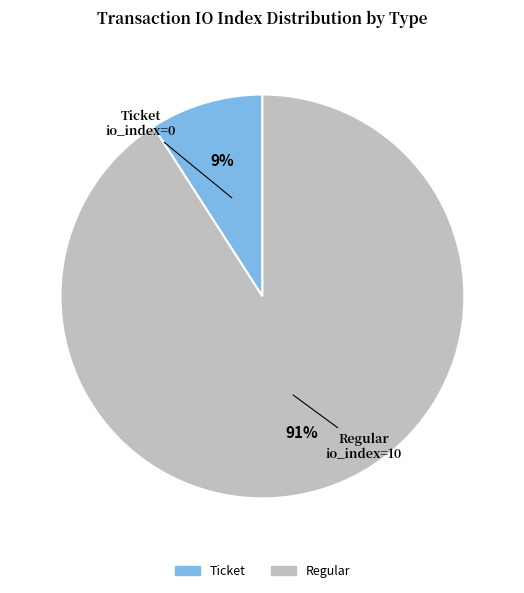

Is there any slice that represents more than half of the pie?

Yes